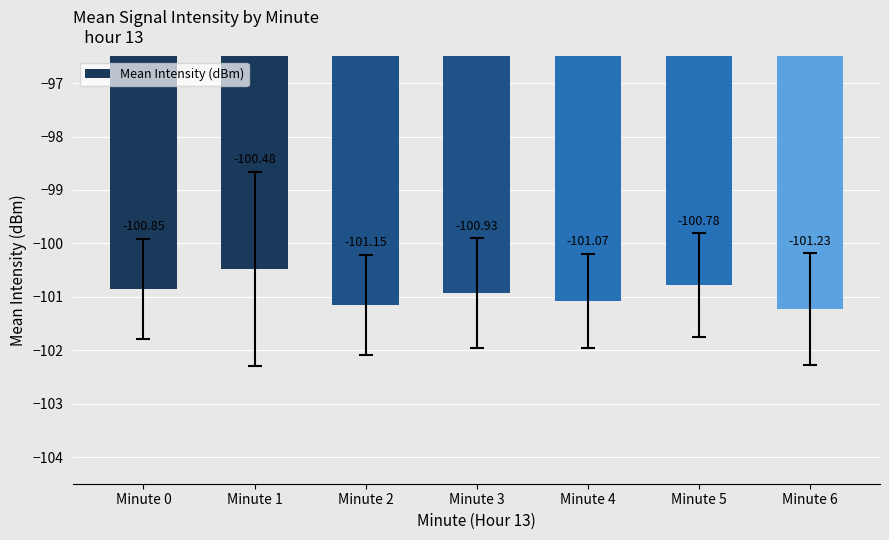

The chart shows a value of -156.9 at Minute 1. True or false?

False